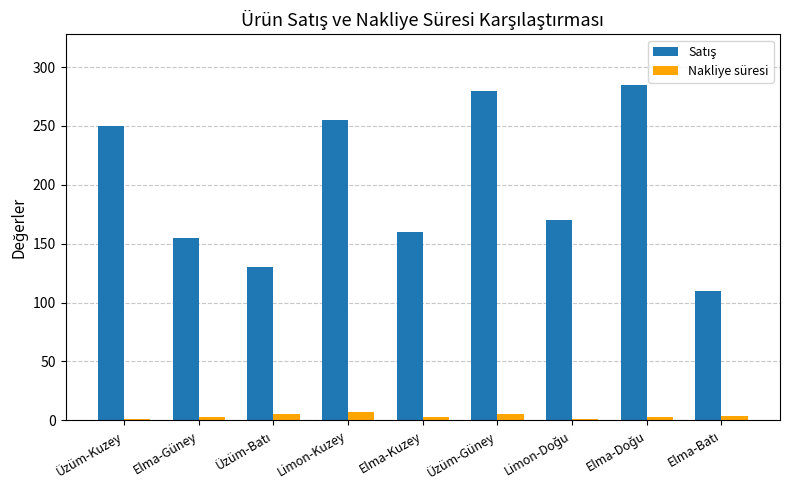

What is the greatest value displayed?

285